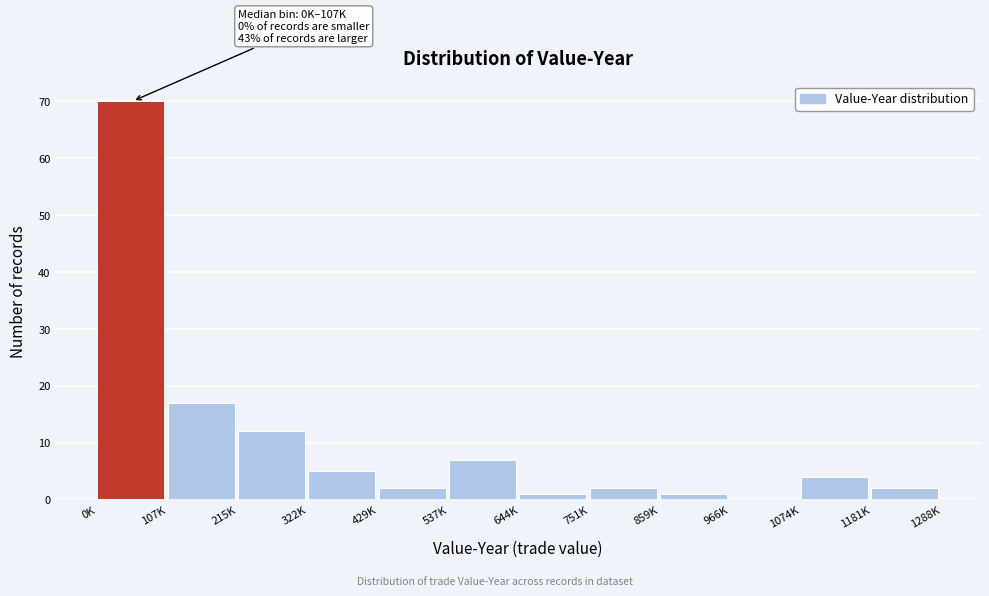

Reading right to left, transcribe all the data shown in this chart.

1181K=2	1074K=4	966K=0	859K=1	751K=2	644K=1	537K=7	429K=2	322K=5	215K=12	107K=17	0K=70